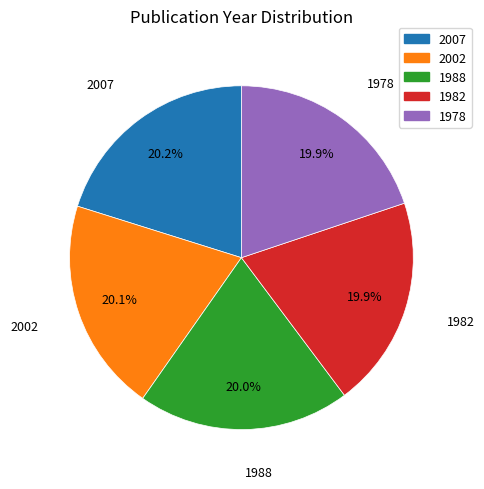

To the nearest percent, what portion does 1982 represent?

20%